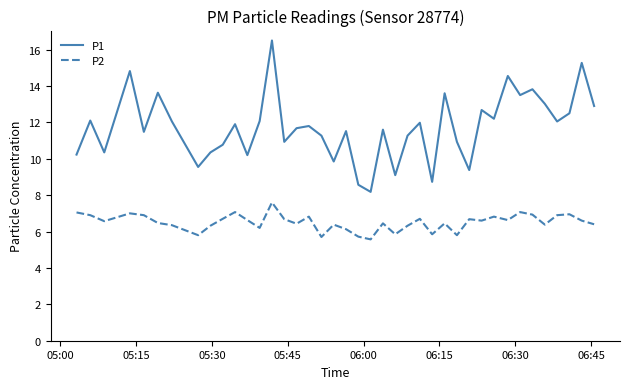

True or false: P1 and P2 intersect in this chart.

False